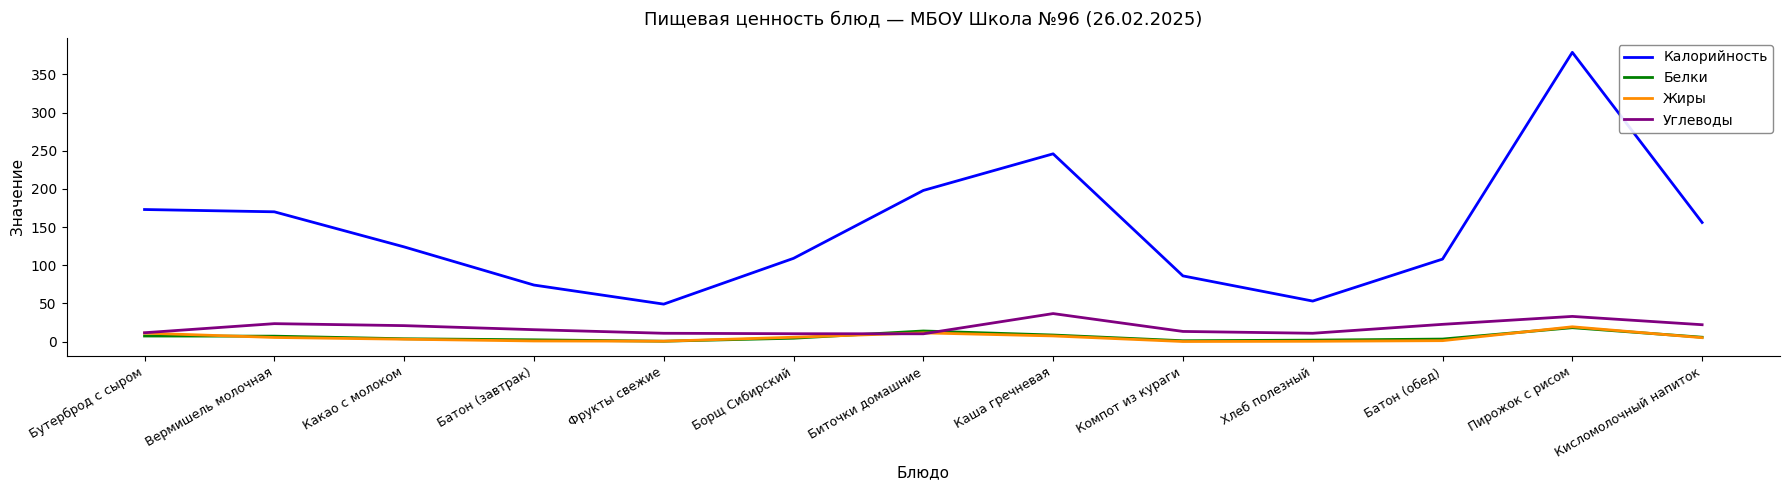

Is the value of Калорийность at Борщ Сибирский greater than the value of Углеводы at Фрукты свежие?

Yes